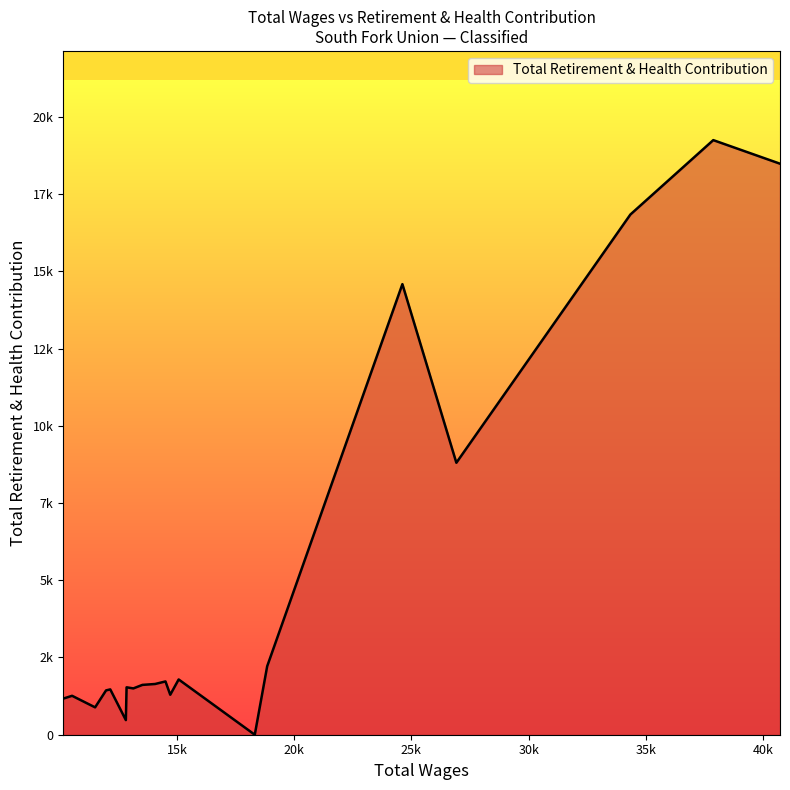

How many points are lower than both their immediate neighbors (excluding endpoints)?

6